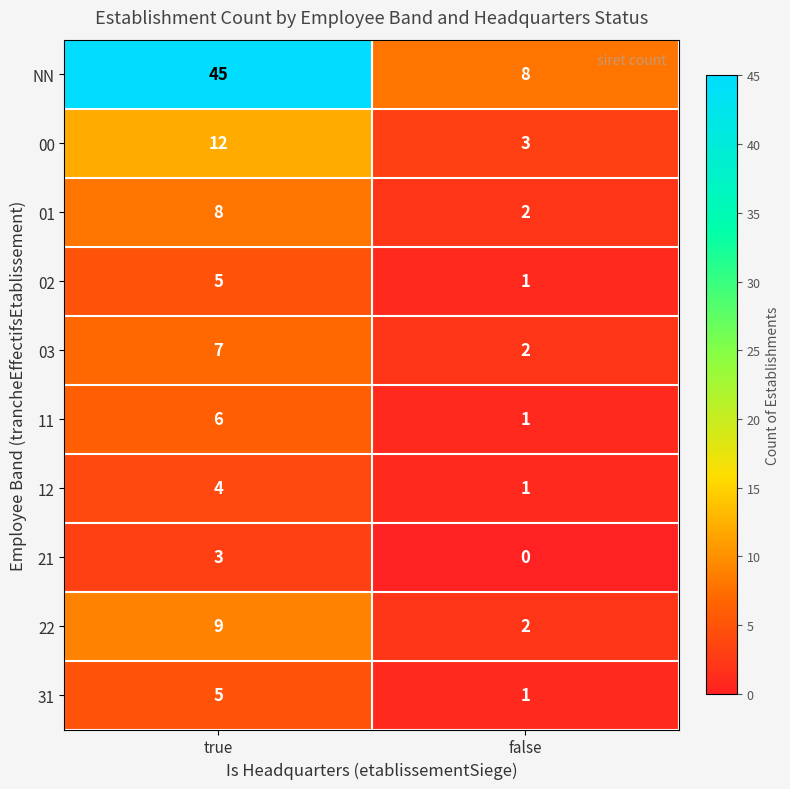

Reading left to right, what are all the values shown in this chart?

NN: 45	8
00: 12	3
01: 8	2
02: 5	1
03: 7	2
11: 6	1
12: 4	1
21: 3	0
22: 9	2
31: 5	1